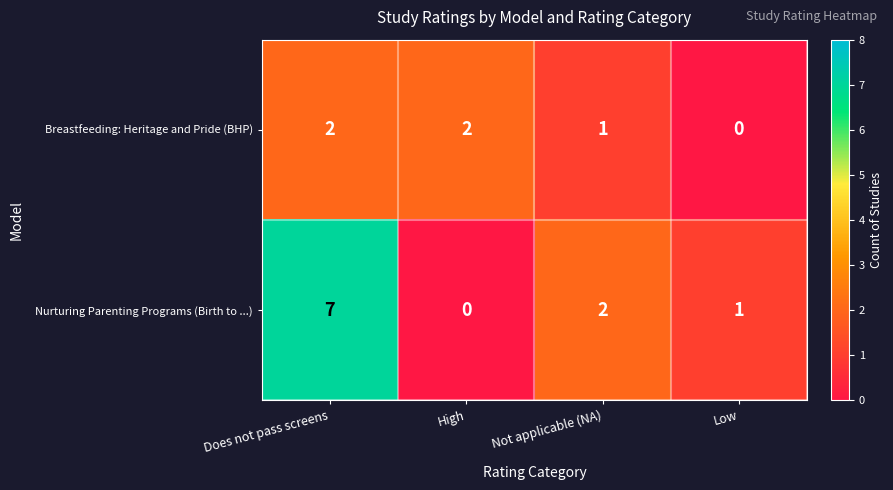

Count the number of data series in this chart.

2